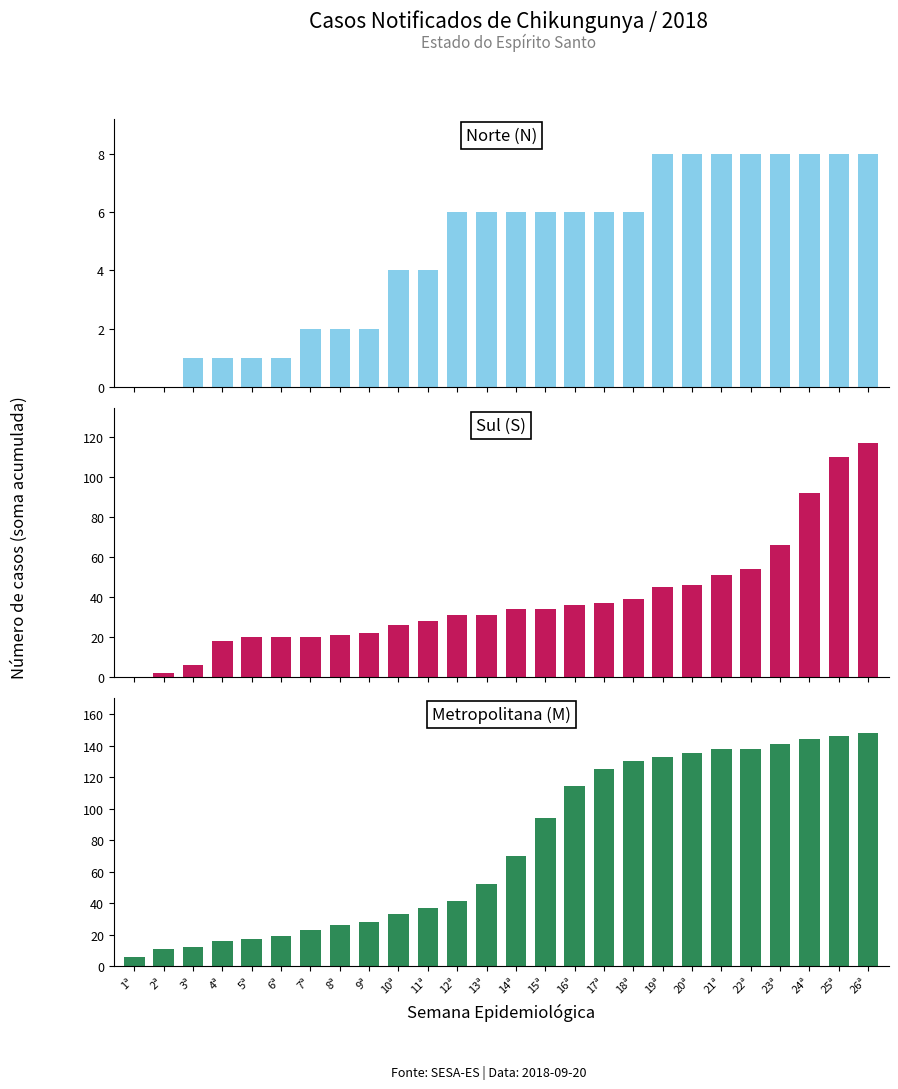

Reading right to left, transcribe all the data shown in this chart.

Norte (N): 8	8	8	8	8	8	8	8	6	6	6	6	6	6	6	4	4	2	2	2	1	1	1	1	0	0
Sul (S): 117	110	92	66	54	51	46	45	39	37	36	34	34	31	31	28	26	22	21	20	20	20	18	6	2	0
Metropolitana (M): 148	146	144	141	138	138	135	133	130	125	114	94	70	52	41	37	33	28	26	23	19	17	16	12	11	6